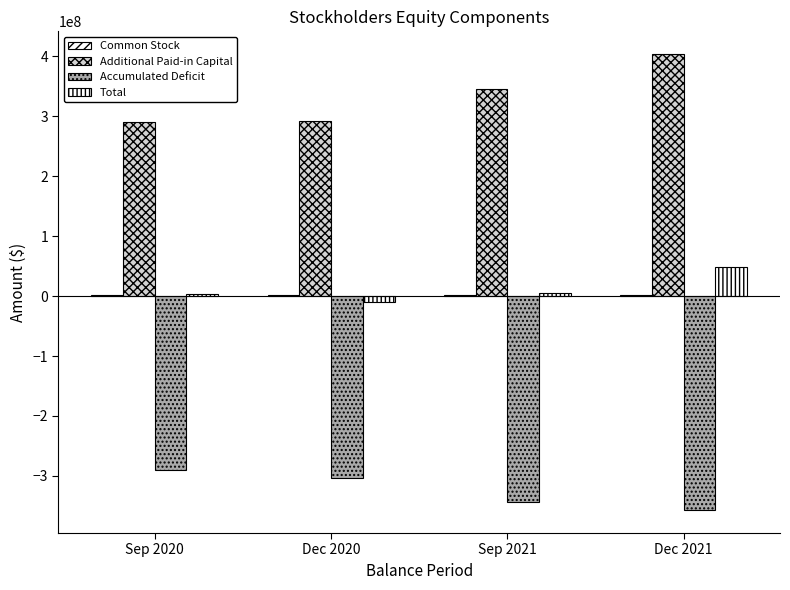

How many groups of bars are there?

4